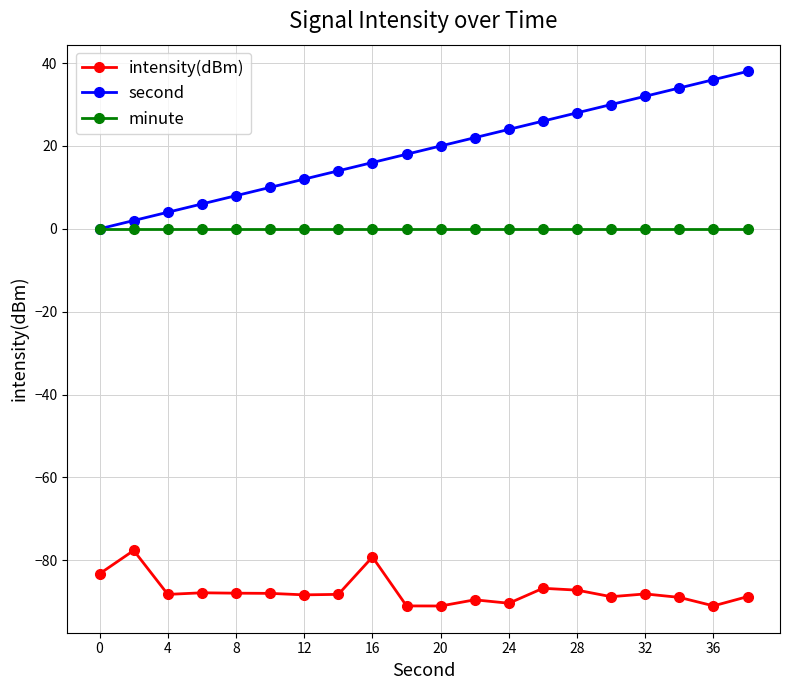

What is the value of the intensity(dBm) point at the 9th from the left?

-79.2